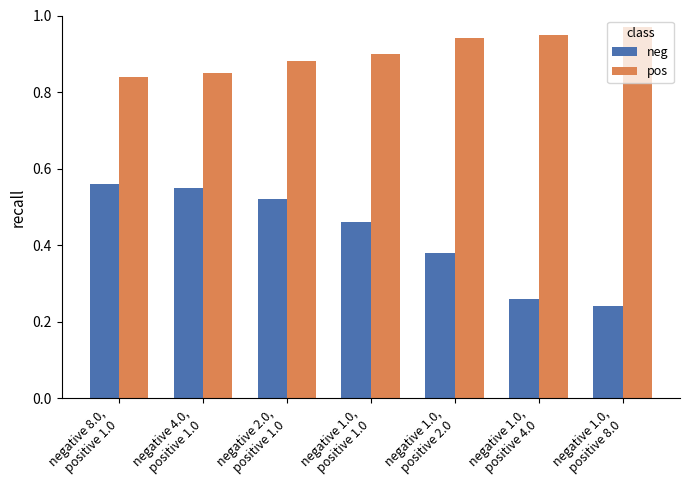

Which label corresponds to the largest value in the chart?

negative 1.0,
positive 8.0